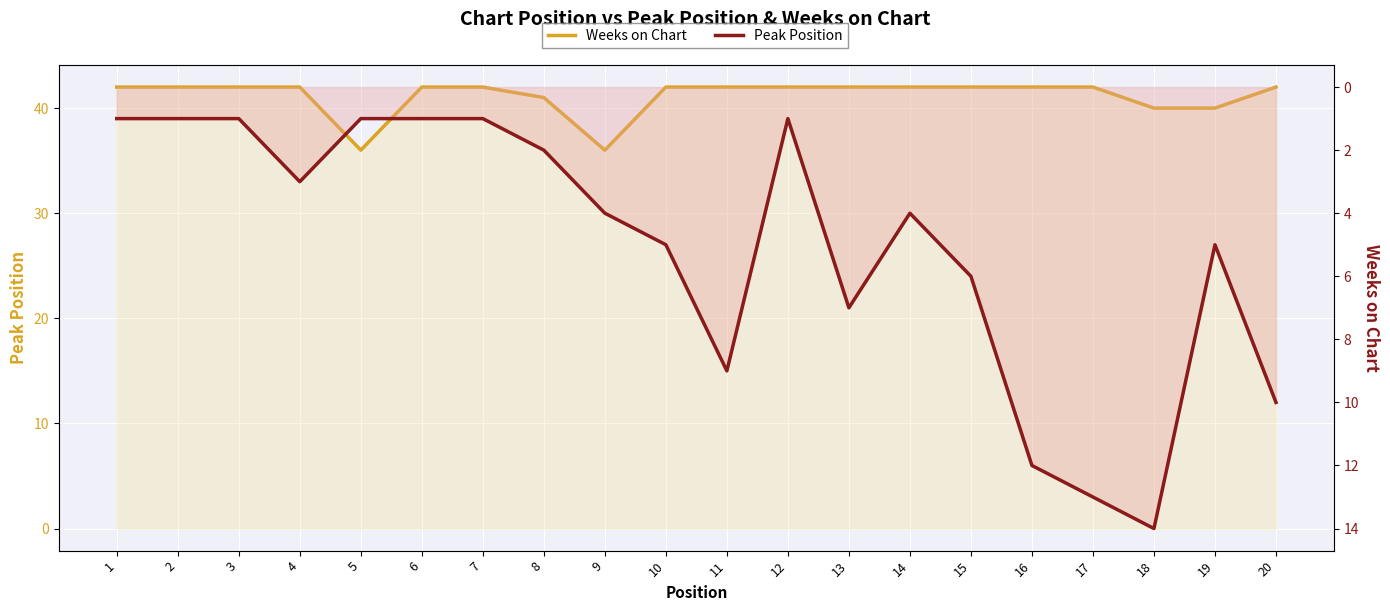

What is the average value of the Peak Position series?

5